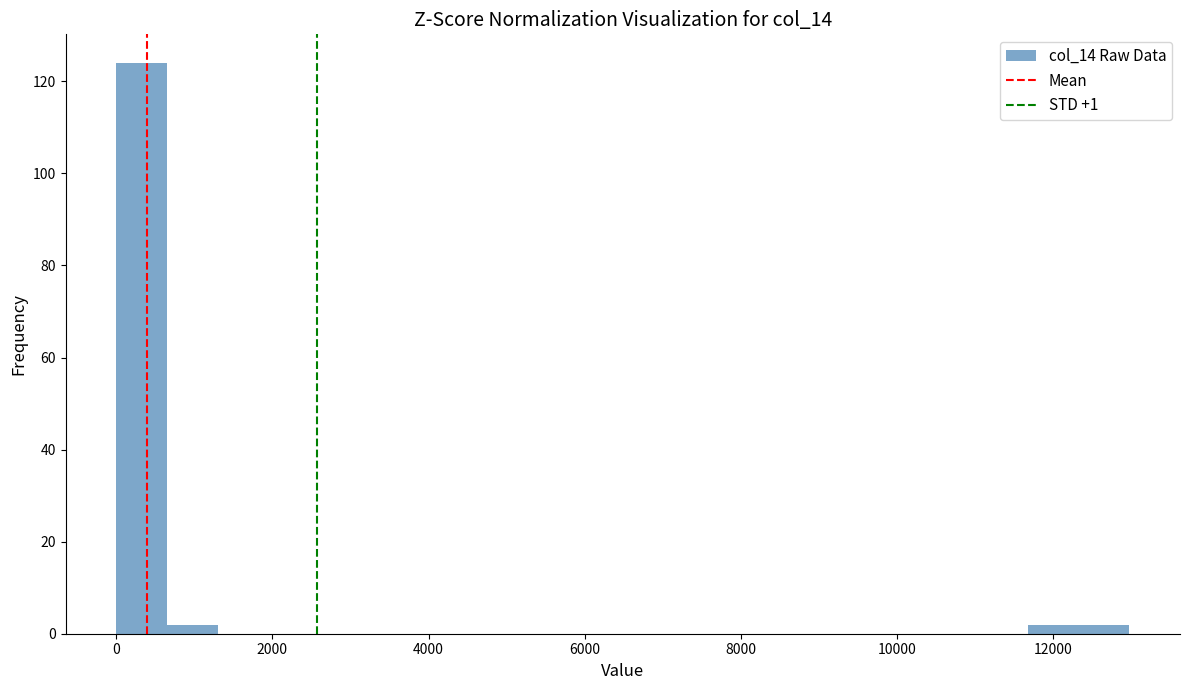

Around what value on the x-axis is the tallest bar? Give the approximate position of its centre, as read against the axis.

400